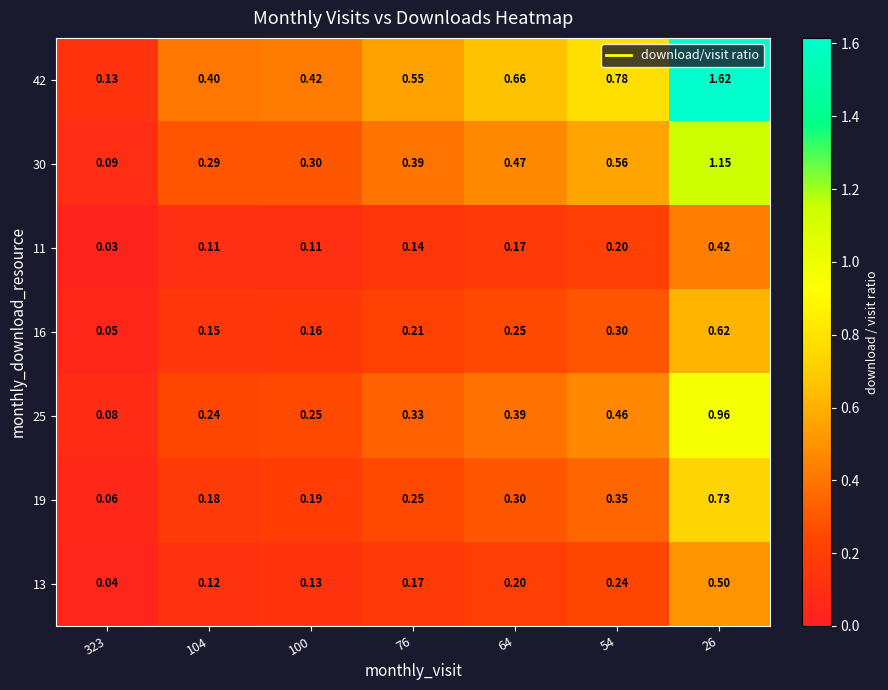

Is the value of 11 at 26 greater than the value of 30 at 323?

Yes